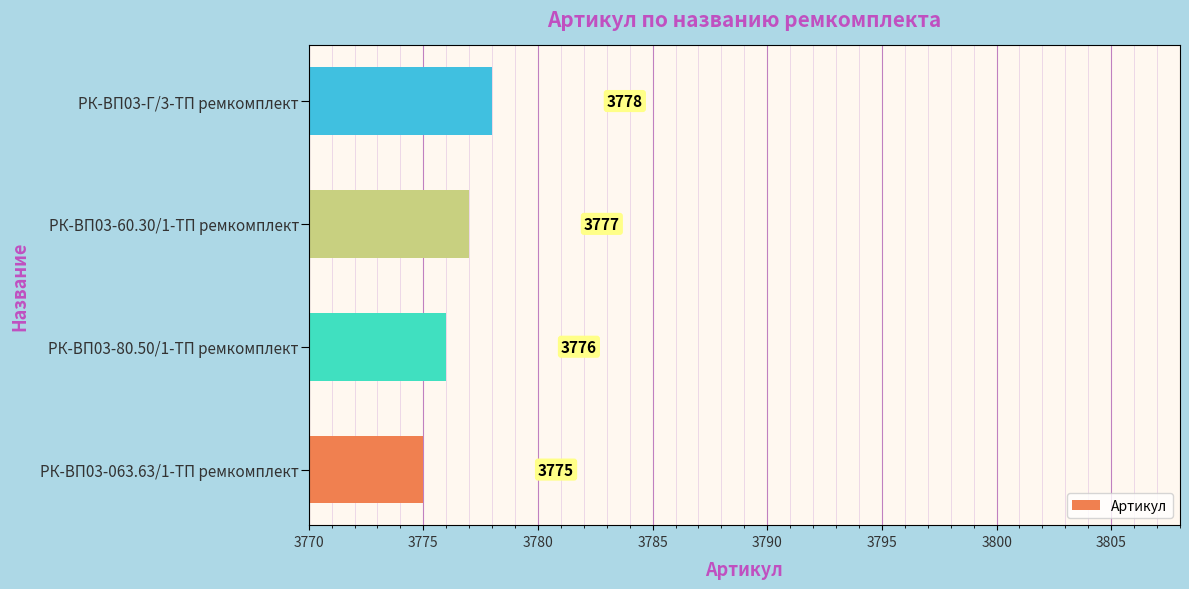

Rank the categories by value from highest to lowest.

РК-ВП03-Г/3-ТП ремкомплект, РК-ВП03-60.30/1-ТП ремкомплект, РК-ВП03-80.50/1-ТП ремкомплект, РК-ВП03-063.63/1-ТП ремкомплект